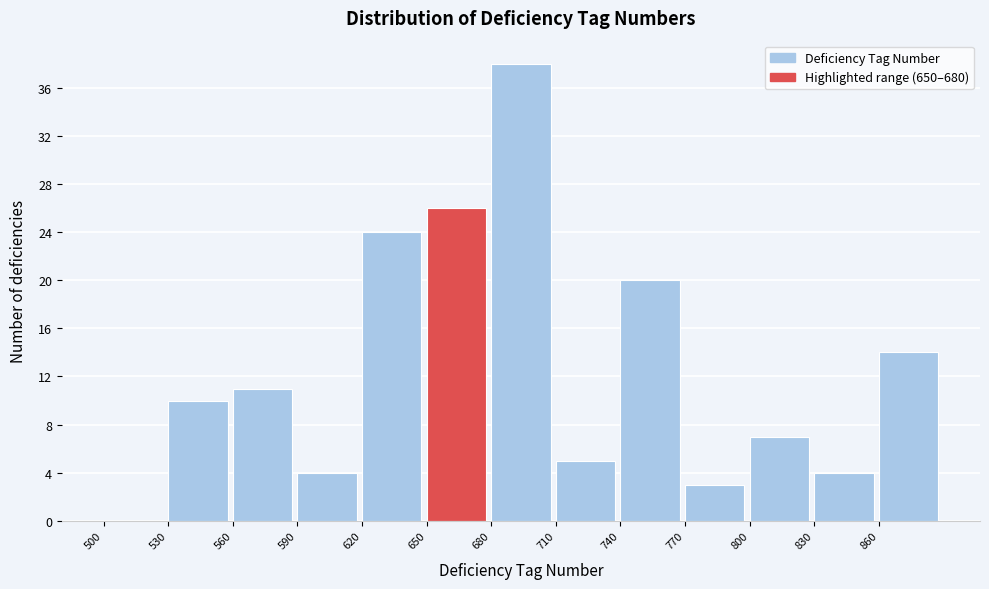

How tall is the bar that spans 770 to 800 on the x-axis? The values are not printed on the chart, so give them approximately, as read against the axis.

3